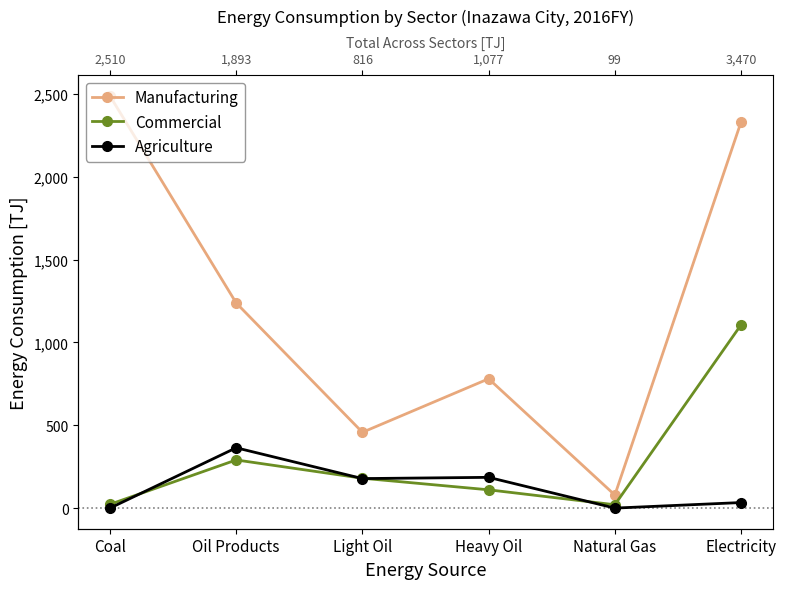

What is the spread (max minus min) of values at Coal?

2487.0